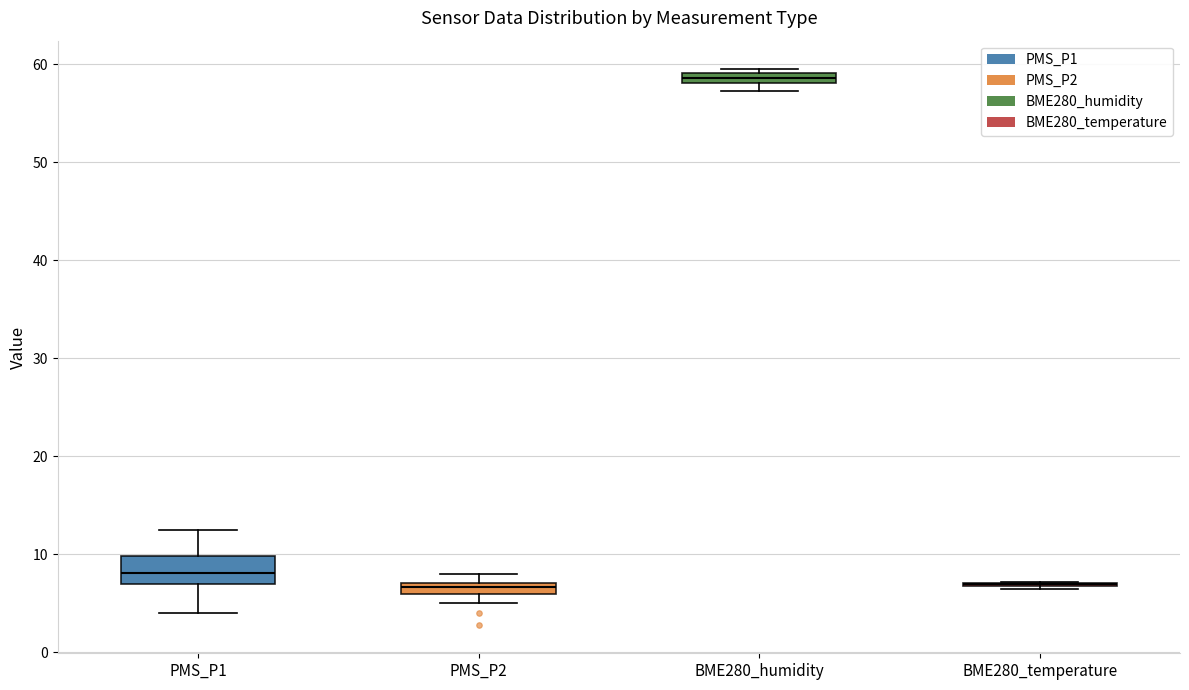

Which box is the tallest, from its lower edge to its upper edge?

PMS_P1